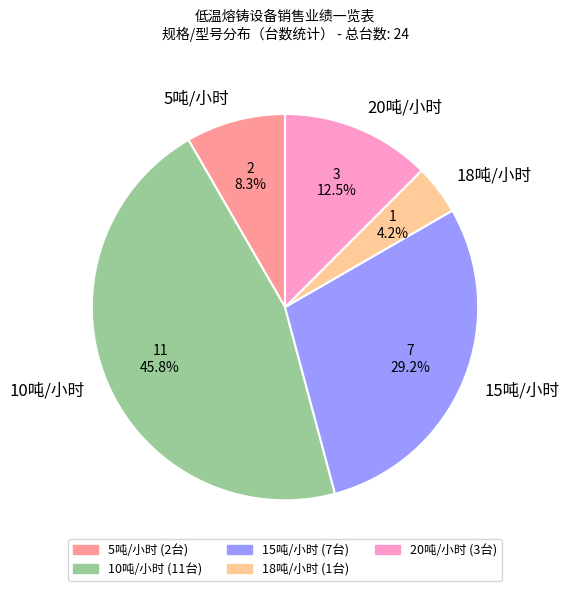

Which category has the smallest portion of the pie?

18吨/小时